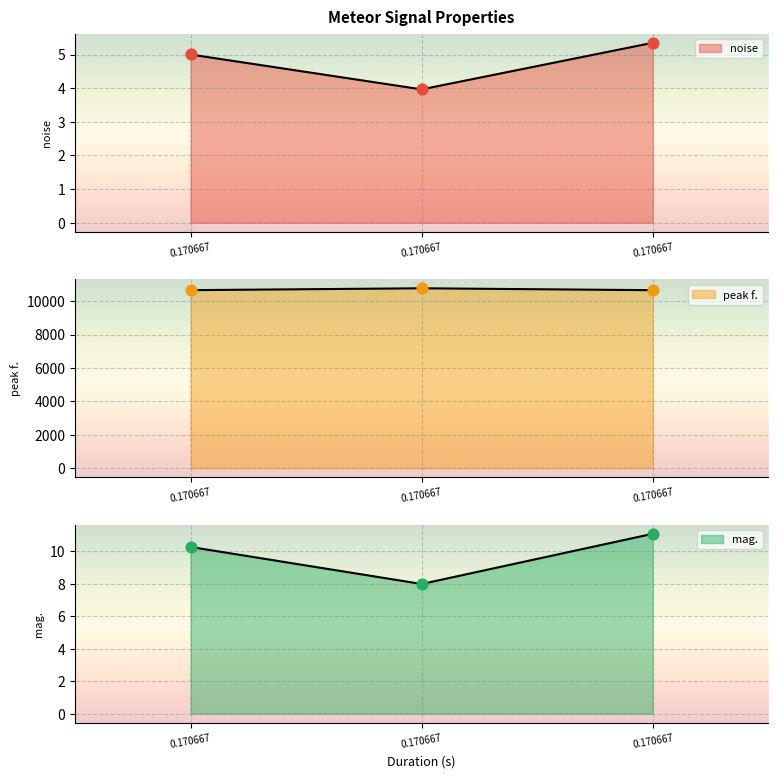

Is the value of peak f. at 0.170667 greater than the value of mag. at 0.170667?

Yes